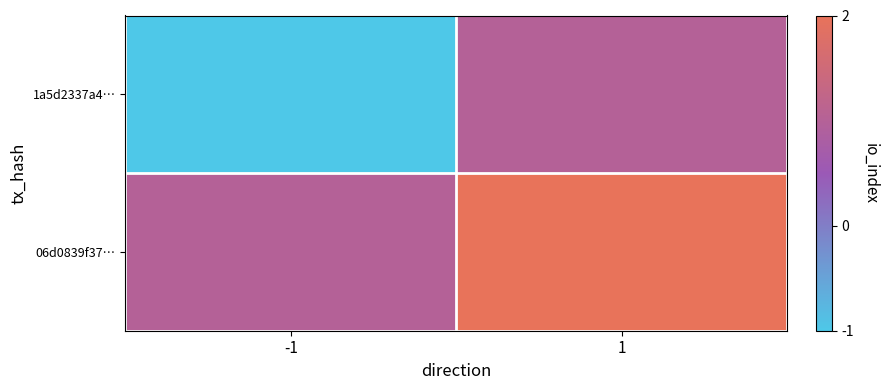

List the series in order of their overall mean, lowest first.

1a5d2337a4…, 06d0839f37…